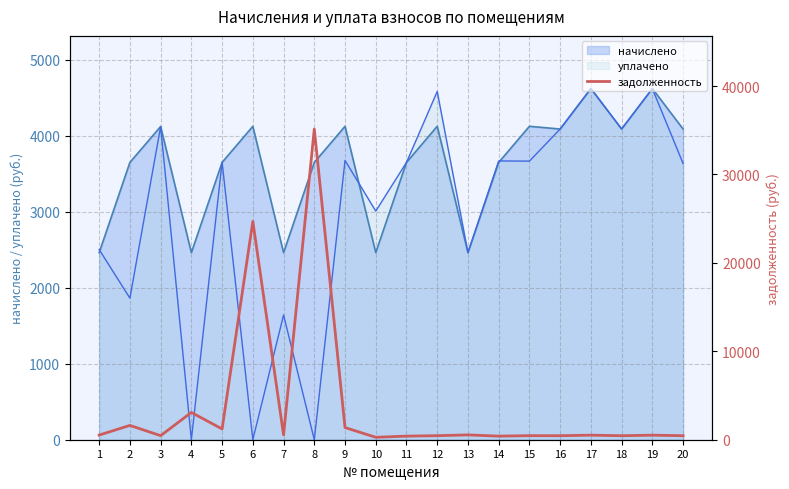

List the labels in order of value, largest first.

8, 6, 4, 2, 9, 5, 7, 13, 1, 17, 19, 15, 3, 12, 16, 20, 18, 11, 14, 10